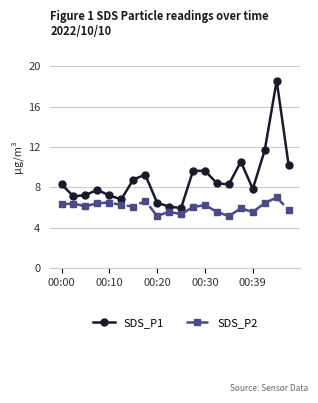

What is the difference between the maximum and minimum values in the SDS_P1 series?

12.6